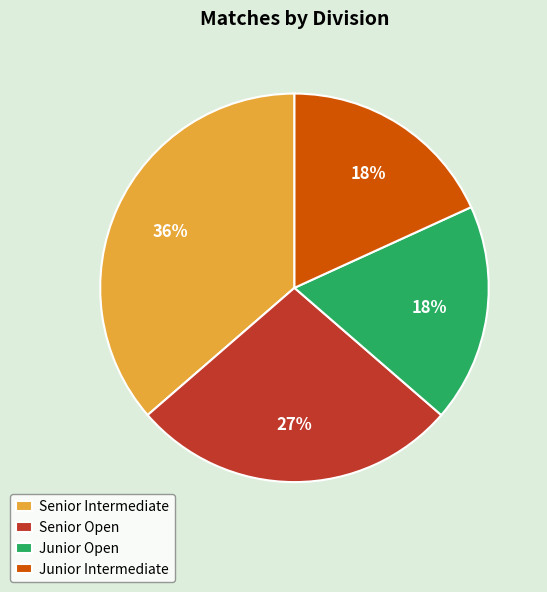

To the nearest percent, what percentage of the pie is Senior Intermediate?

36%